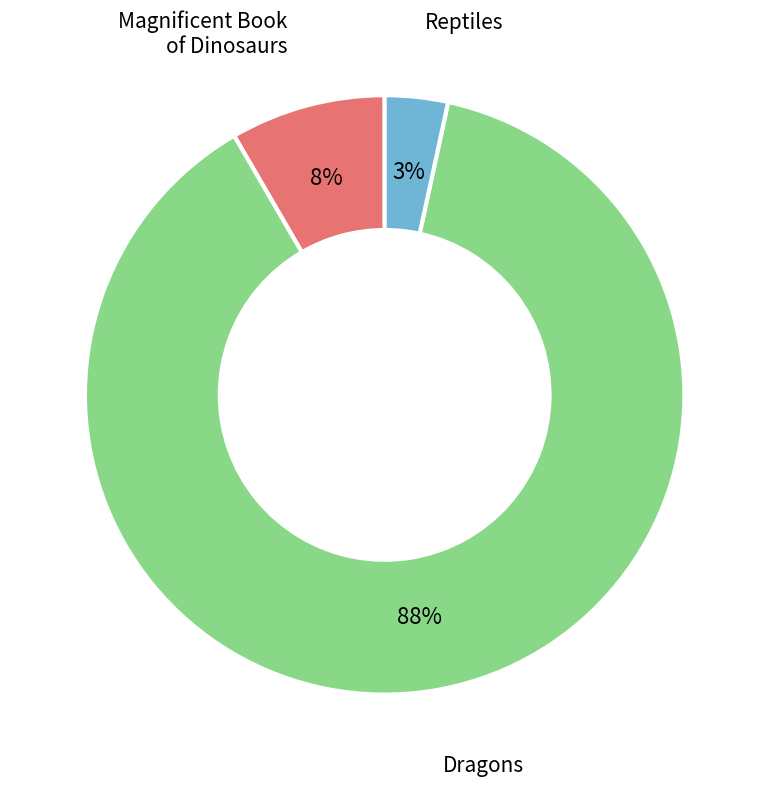

How many slices are in this pie chart?

3